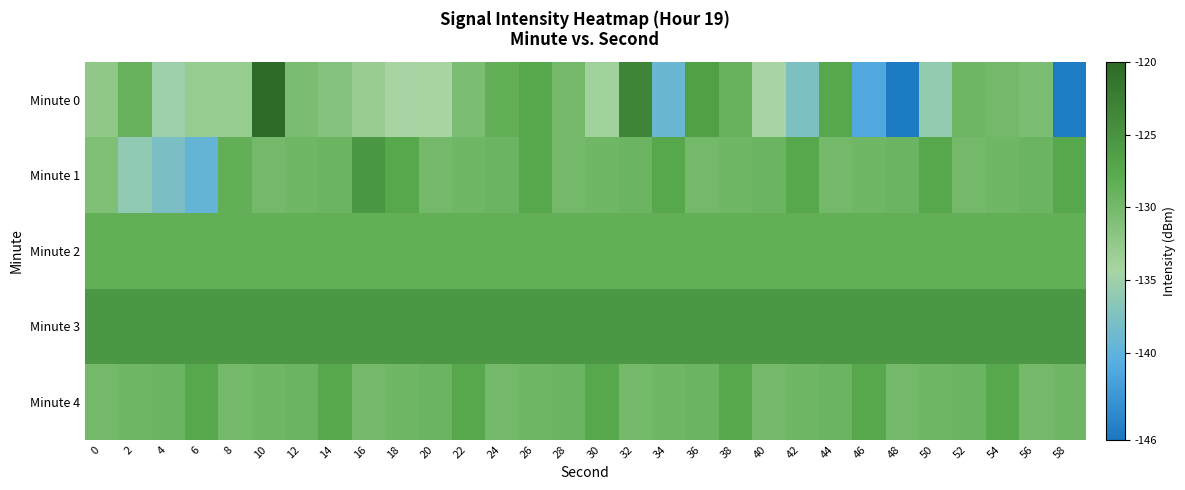

Which series has the largest total across all categories?

Minute 3